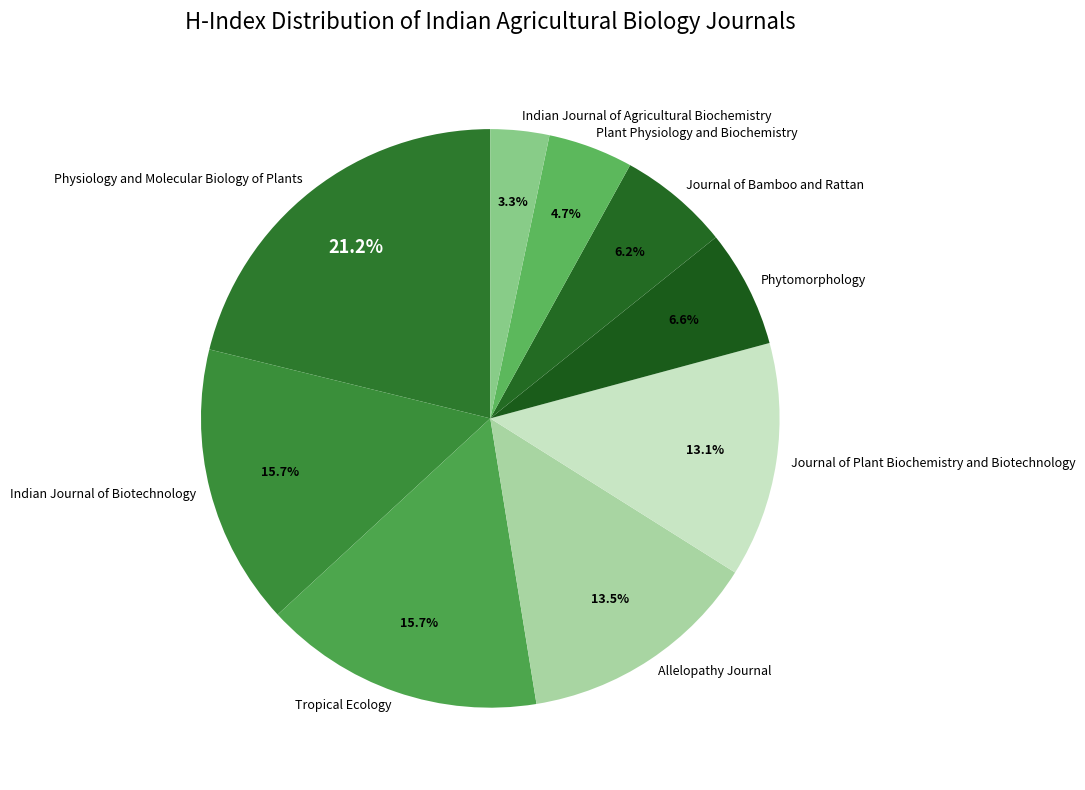

Is it true that Indian Journal of Agricultural Biochemistry is 8% of the pie?

False